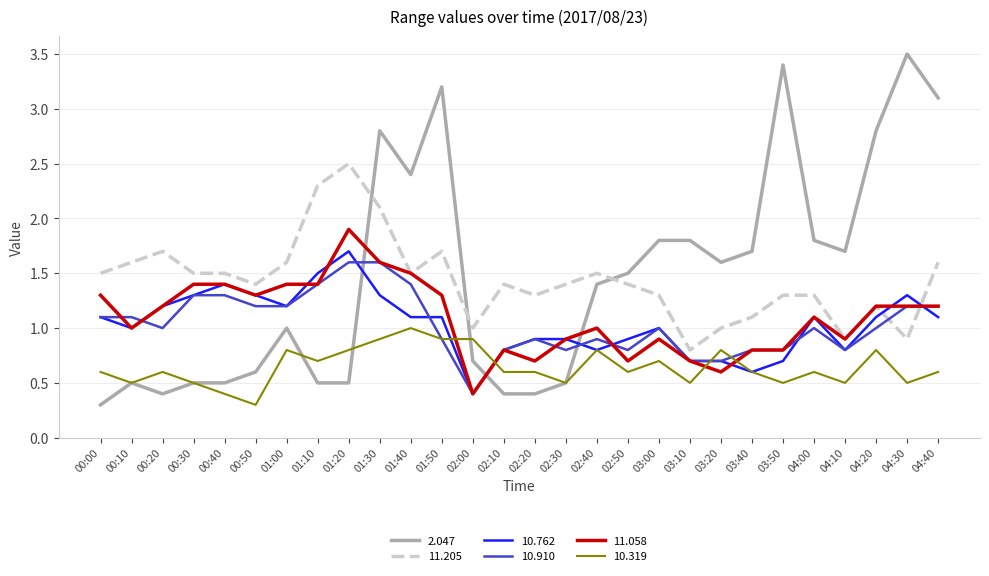

Between 01:00 and 04:30, which series saw the biggest shift?

2.047